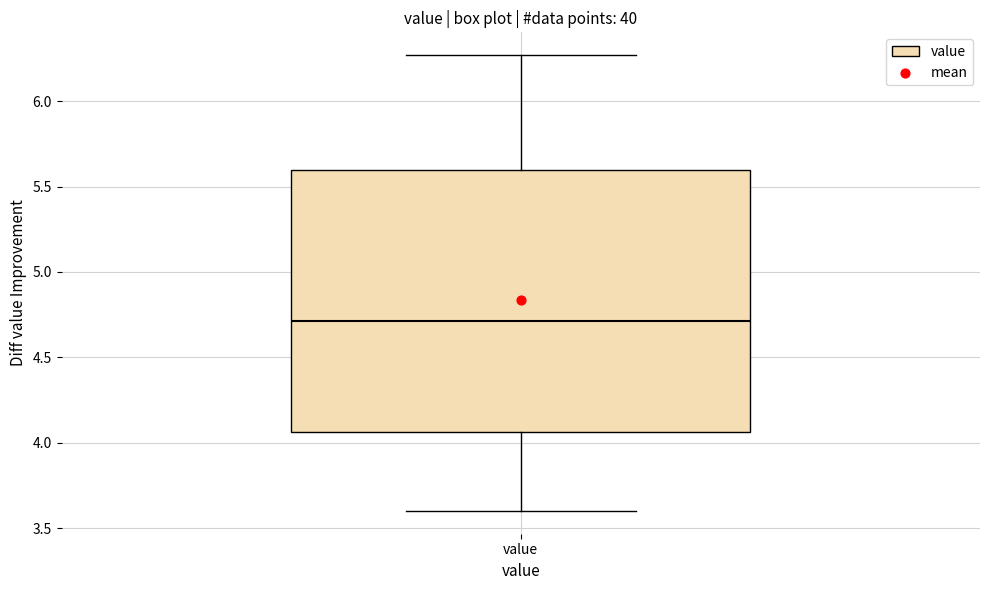

Where does the median line of the box for value sit on the y-axis? The values are not printed on the chart, so give them approximately, as read against the axis.

4.70